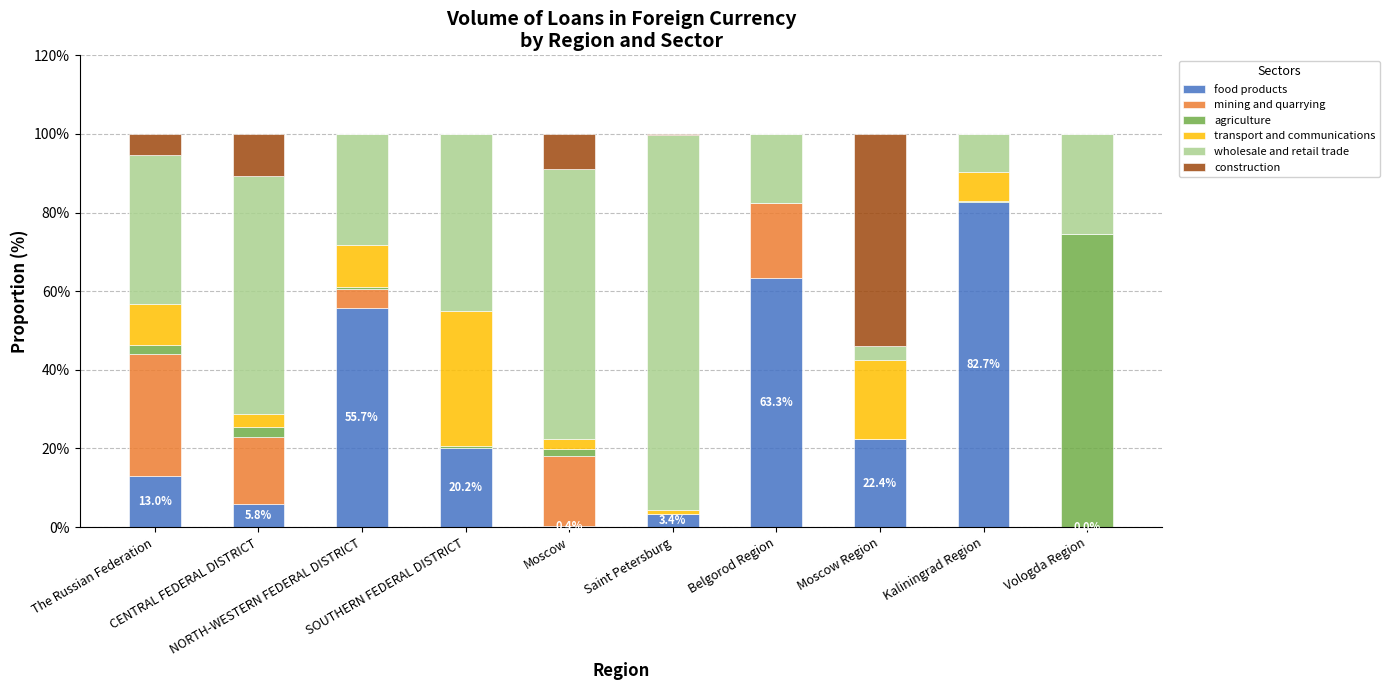

What is the difference between the mining and quarrying values at Moscow and Kaliningrad Region?

17.7